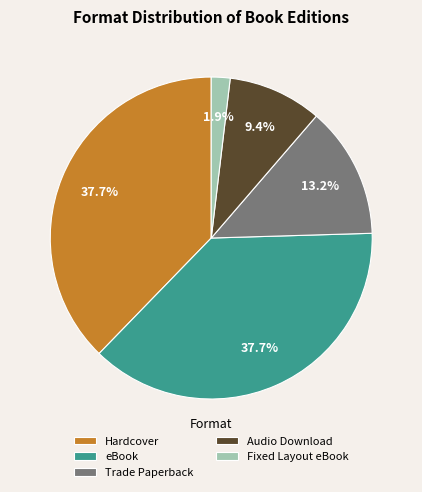

Approximately how many times larger is the value at Fixed Layout eBook compared to Trade Paperback?

0.1